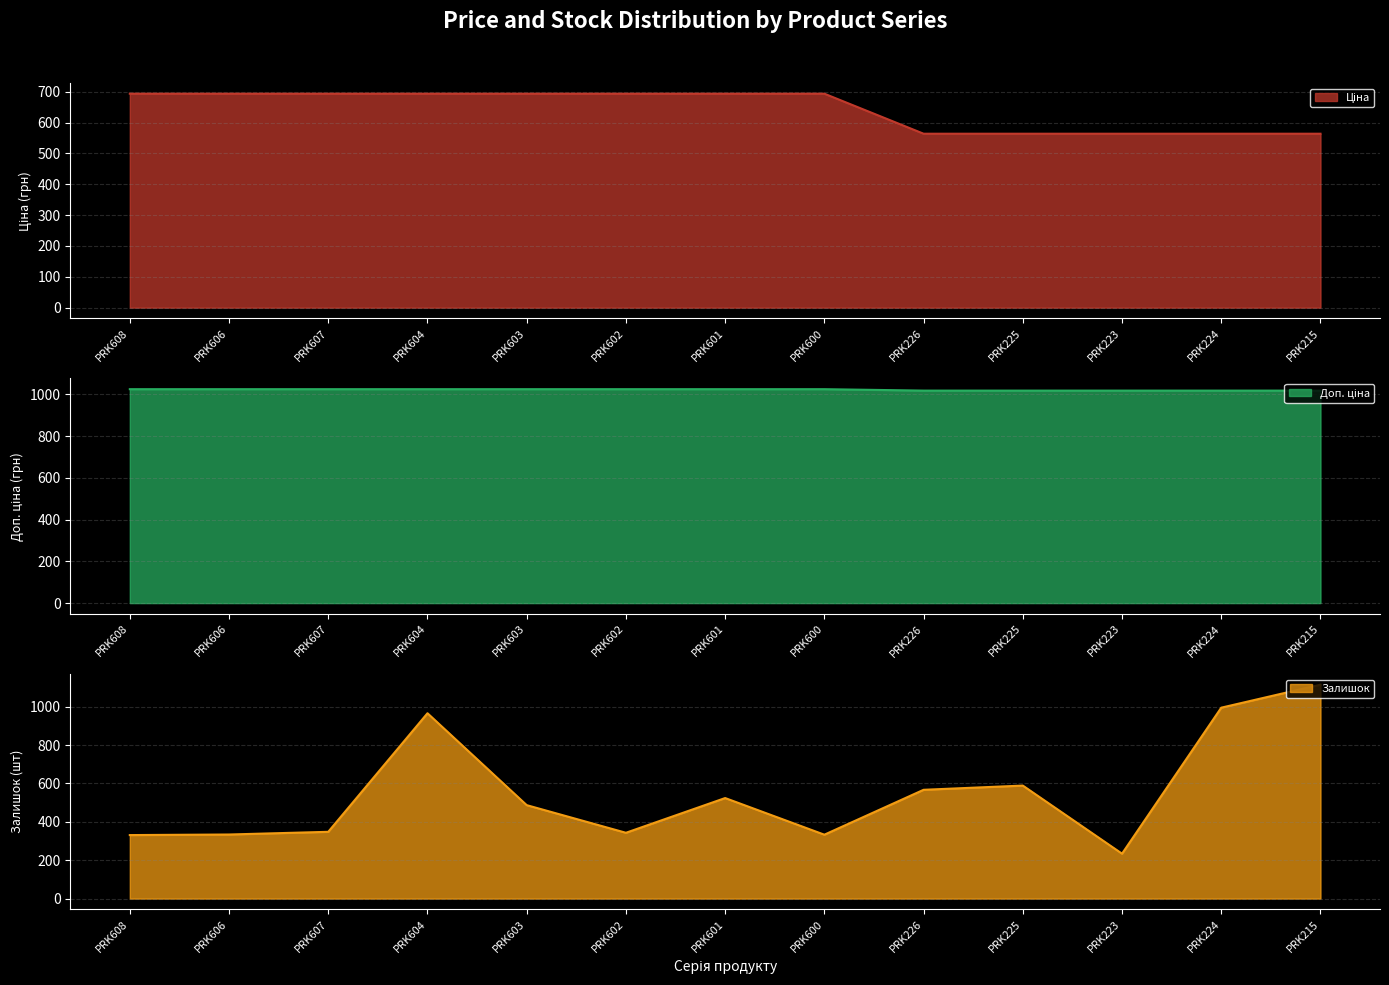

List the series in order of their peak value, lowest first.

Ціна, Доп. ціна, Залишок